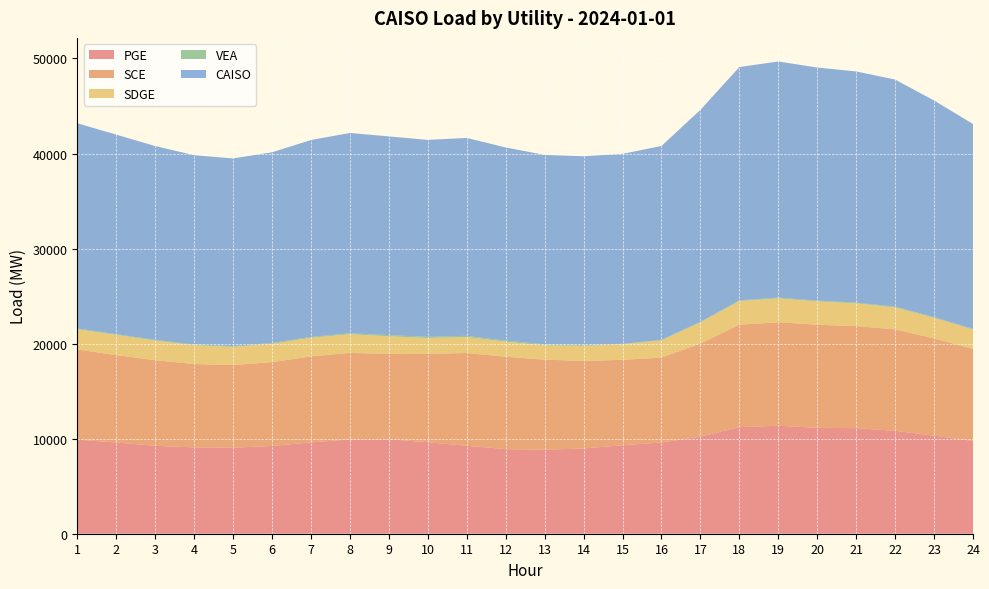

Reading left to right, list all the values displayed in this chart.

PGE: 9900.1	9596.7	9251.8	9079.9	9049.6	9237.2	9606.9	9924.5	9932.5	9627.1	9252.0	8899.4	8844.8	8967.0	9309.7	9598.3	10211.3	11216.6	11354.4	11142.8	11109.1	10827.9	10316.2	9757.4
SCE: 9492.8	9191.5	9006.5	8769.0	8694.8	8812.3	9053.3	9095.7	8993.5	9290.3	9762.4	9717.7	9470.0	9208.2	8984.4	8929.4	9795.3	10776.5	10891.9	10843.2	10732.3	10672.6	10232.7	9691.8
SDGE: 2127.3	2134.0	2061.2	1986.3	1917.0	1926.6	1954.7	1966.4	1843.3	1675.6	1677.3	1579.1	1503.3	1595.4	1632.1	1812.6	2223.1	2481.2	2517.5	2458.6	2397.1	2310.8	2162.2	2025.8
VEA: 70.1	70.9	72.3	75.0	79.6	86.6	93.3	93.9	129.6	122.8	127.9	120.8	107.2	83.8	54.7	55.8	63.5	73.1	75.5	76.7	77.4	78.5	77.6	76.9
CAISO: 21590.3	20993.1	20391.8	19910.2	19741.1	20062.7	20708.2	21080.5	20898.9	20715.7	20819.6	20317.1	19925.4	19854.4	19980.9	20396.0	22293.3	24547.5	24839.3	24521.4	24315.9	23889.9	22788.6	21552.0